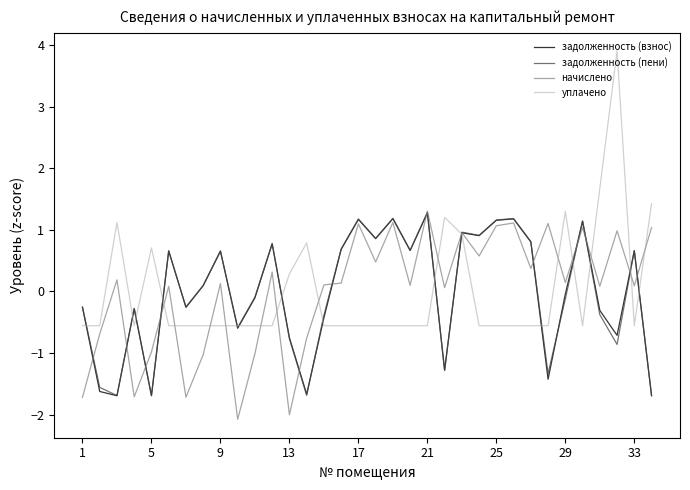

What is the lowest value of the начислено series?

-2.1